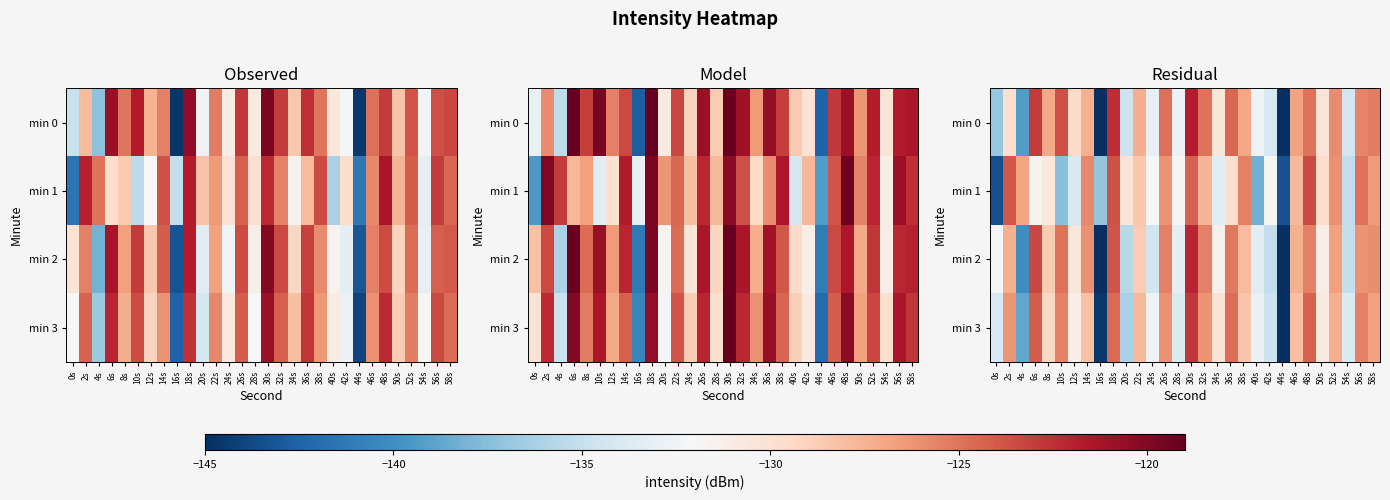

The min 3 series shows -75.8 at 18s. True or false?

False